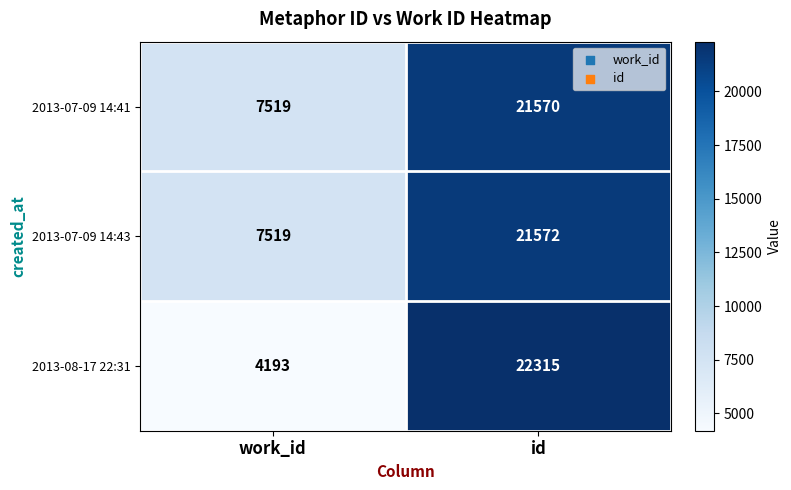

Rank the series at id from highest to lowest value.

2013-08-17 22:31, 2013-07-09 14:43, 2013-07-09 14:41